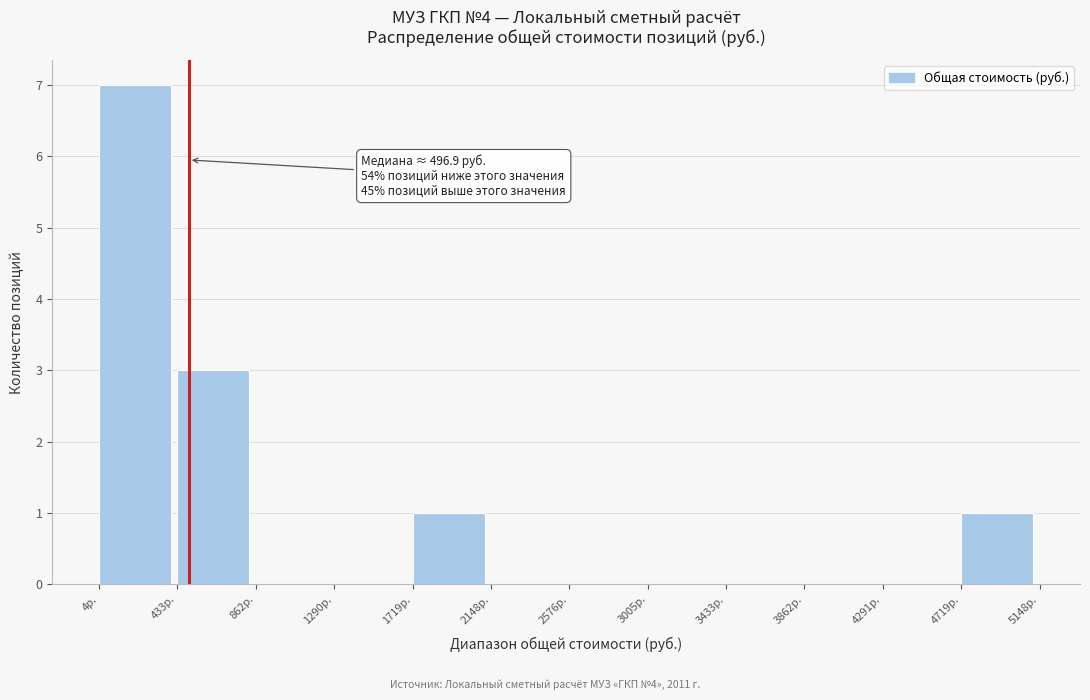

Over which range of the x-axis is the bar tallest?

0 to 450